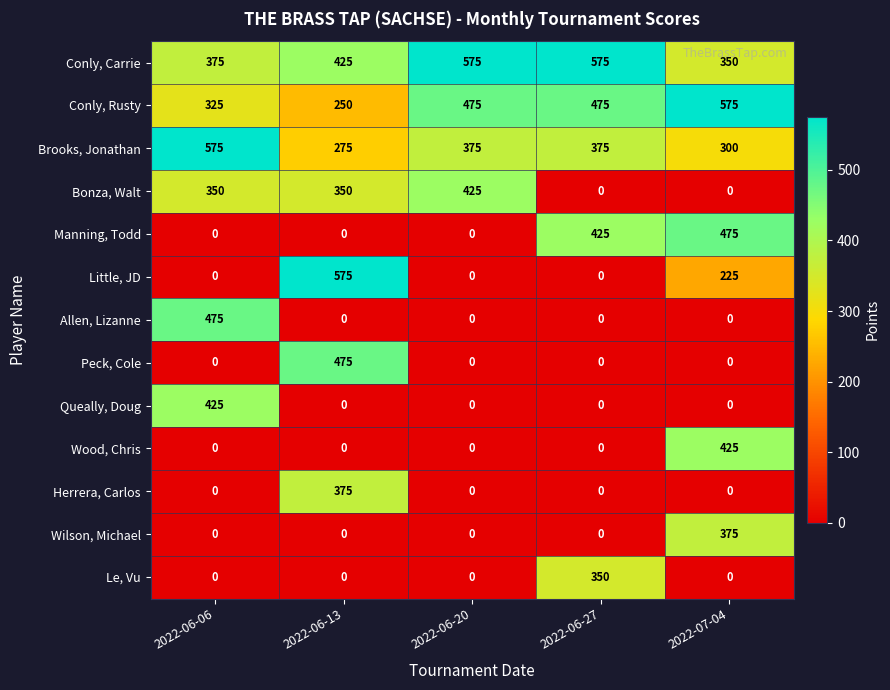

Which series has the largest range (max minus min)?

Little, JD